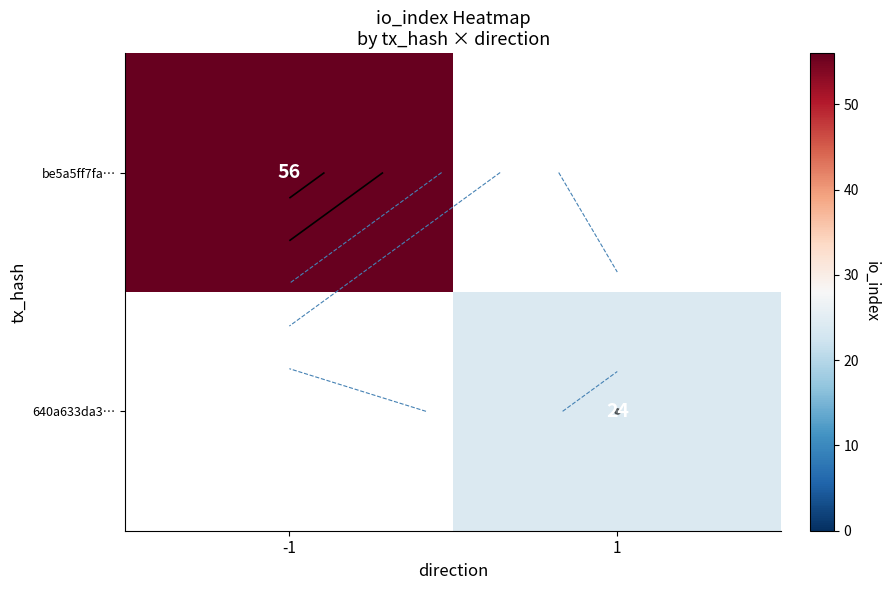

What value does the be5a5ff7fa… series have at -1?

56.0